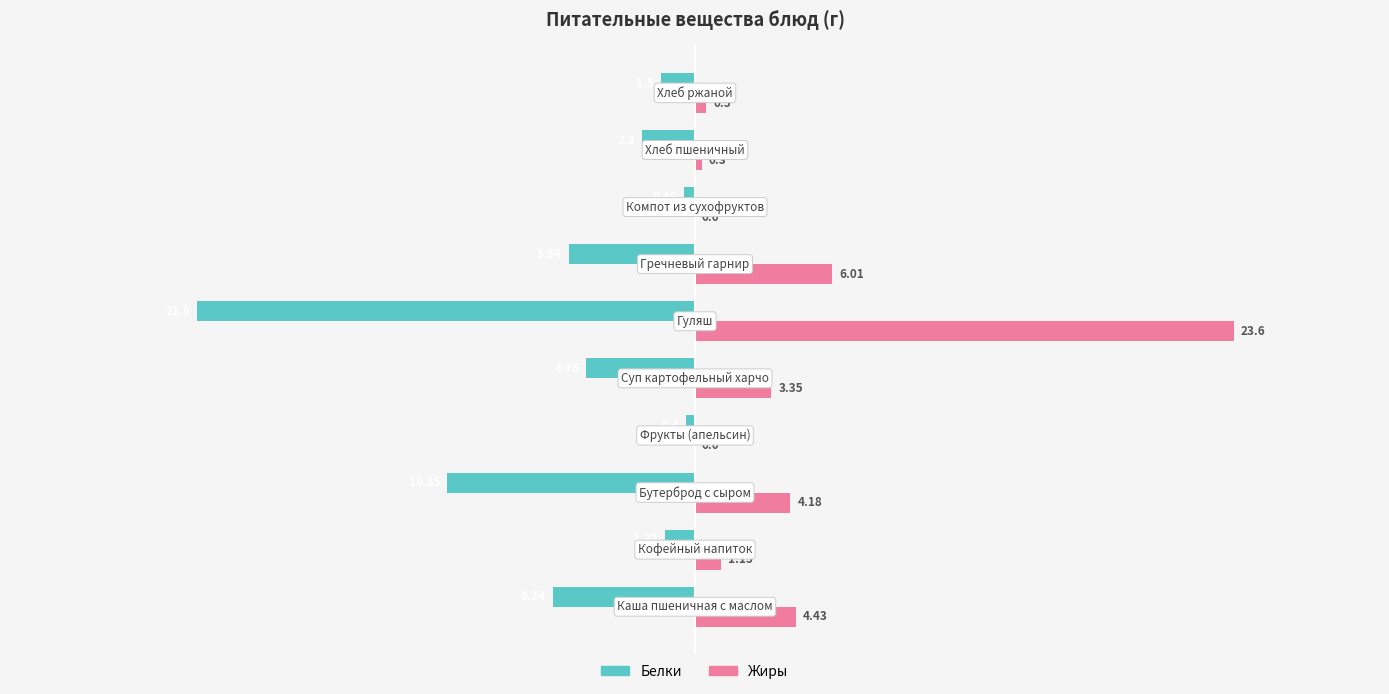

Which series has the largest total across all categories?

Жиры